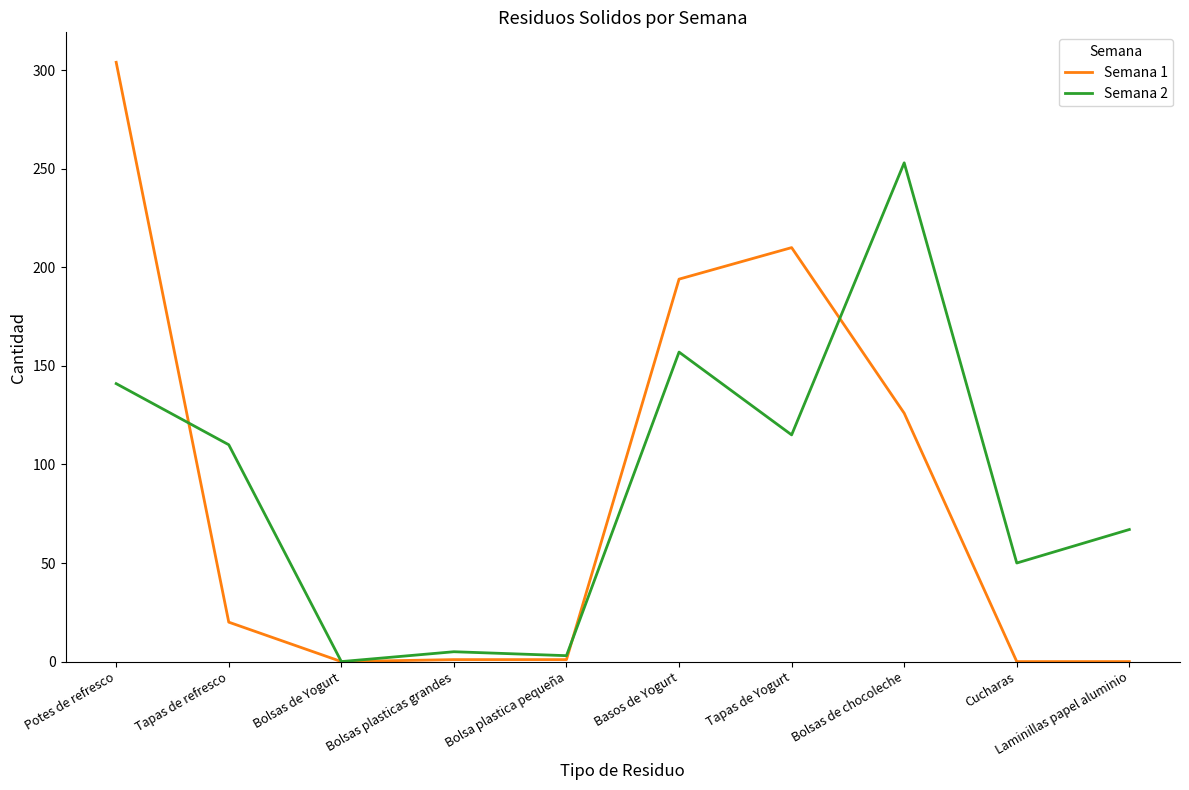

In Semana 2, how many points are lower than both neighbors (excluding endpoints)?

4